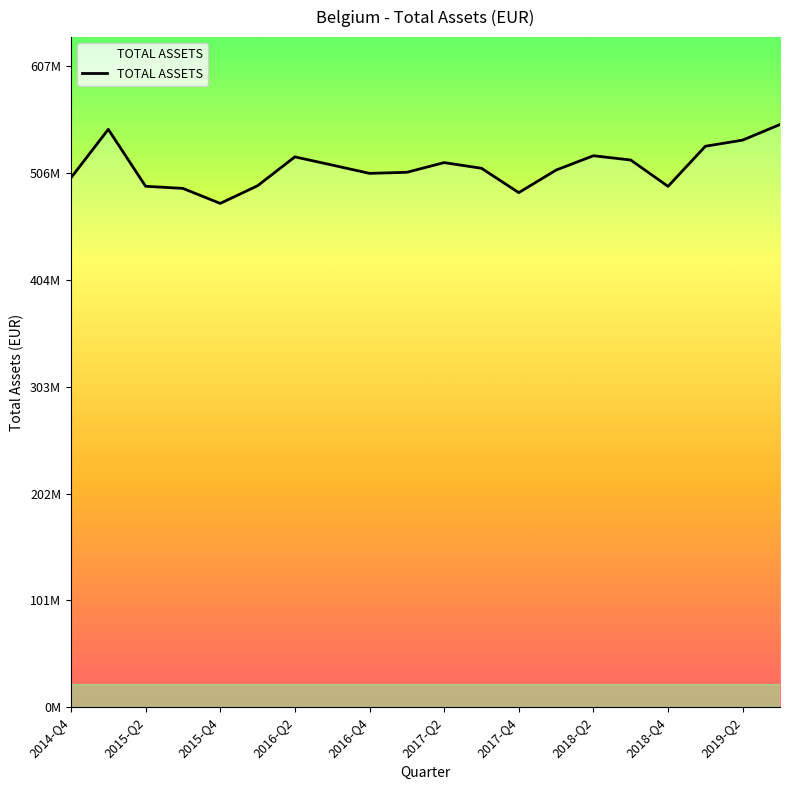

Reading left to right, extract all data points from this chart.

501455733	547393147	493498959	491453427	477252683	493962231	521323585	513575810	505713443	506717956	515912249	510549901	487451627	508829462	522419118	518355613	493398057	531400697	537232316	552004420